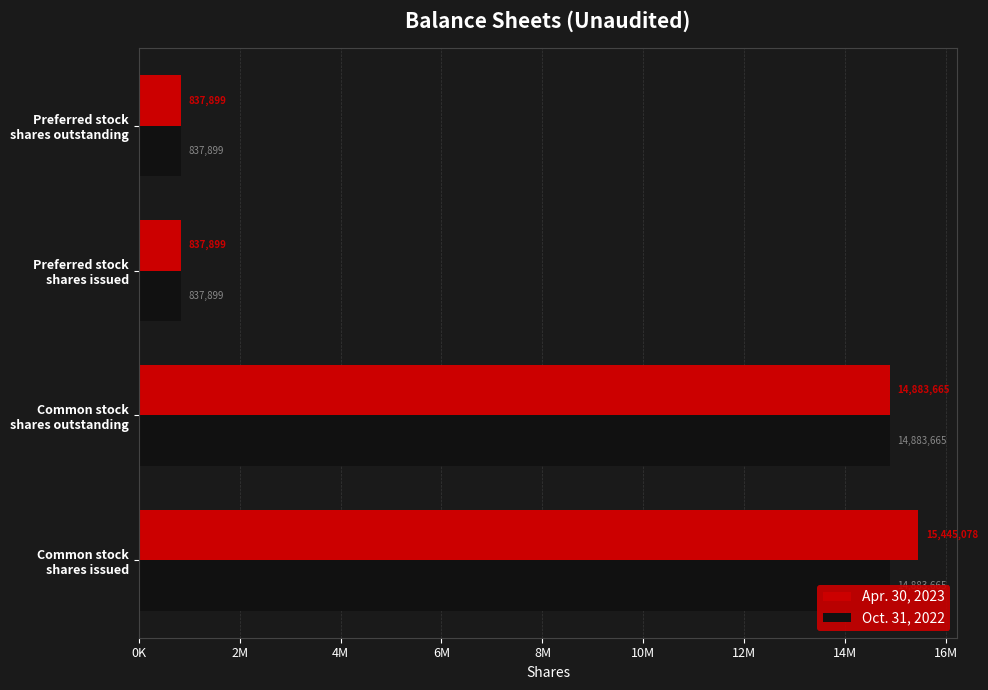

How many groups of bars are there?

4